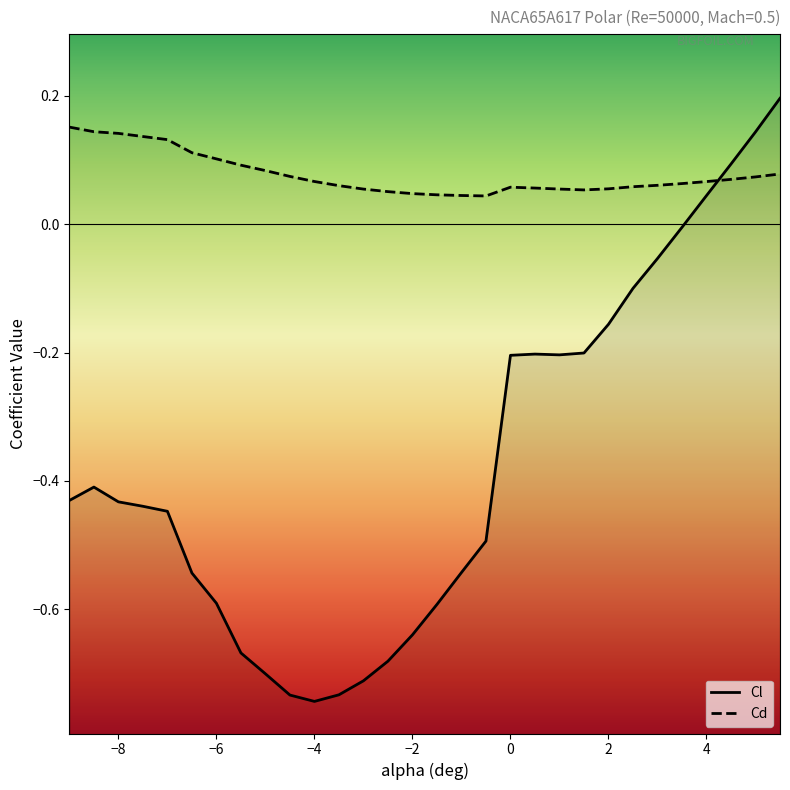

Reading right to left, transcribe all the data shown in this chart.

Cl: 5.5=0.2	5=0.1	4.5=0.1	4=0.0	3.5=-0.0	3=-0.1	2.5=-0.1	2=-0.2	1.5=-0.2	1=-0.2	0.5=-0.2	0=-0.2	-0.5=-0.5	-1=-0.5	-1.5=-0.6	-2=-0.6	-2.5=-0.7	-3=-0.7	-3.5=-0.7	-4=-0.7	-4.5=-0.7	-5=-0.7	-5.5=-0.7	-6=-0.6	-6.5=-0.5	-7=-0.4	-7.5=-0.4	-8=-0.4	-8.5=-0.4	-9=-0.4
Cd: 5.5=0.1	5=0.1	4.5=0.1	4=0.1	3.5=0.1	3=0.1	2.5=0.1	2=0.1	1.5=0.1	1=0.1	0.5=0.1	0=0.1	-0.5=0.0	-1=0.0	-1.5=0.0	-2=0.0	-2.5=0.1	-3=0.1	-3.5=0.1	-4=0.1	-4.5=0.1	-5=0.1	-5.5=0.1	-6=0.1	-6.5=0.1	-7=0.1	-7.5=0.1	-8=0.1	-8.5=0.1	-9=0.2